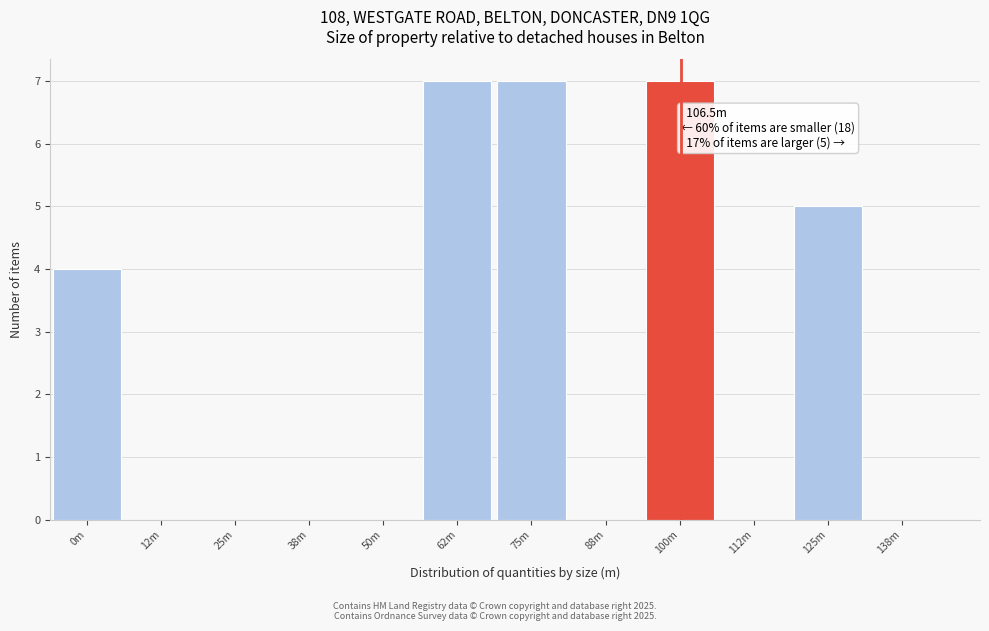

Reading left to right, extract all data points from this chart.

0m=4	12m=0	25m=0	38m=0	50m=0	62m=7	75m=7	88m=0	100m=7	112m=0	125m=5	138m=0